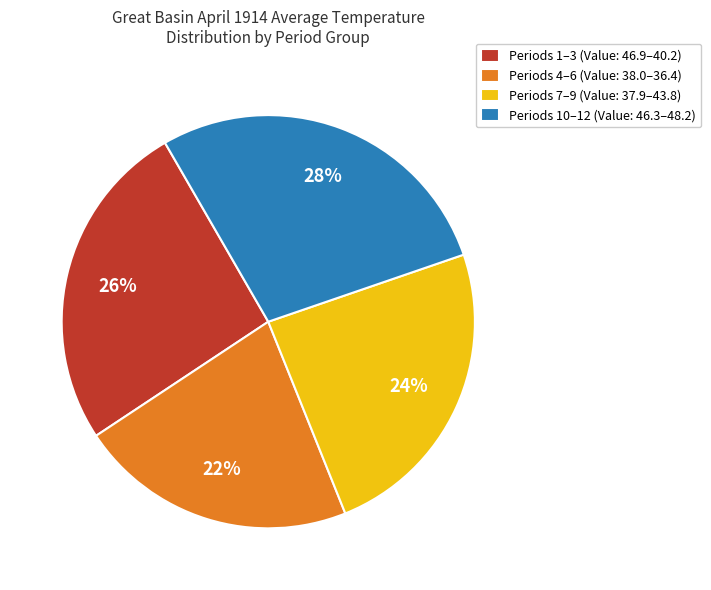

Between Periods 7–9 (Value: 37.9–43.8) and Periods 1–3 (Value: 46.9–40.2), which is larger?

Periods 1–3 (Value: 46.9–40.2)